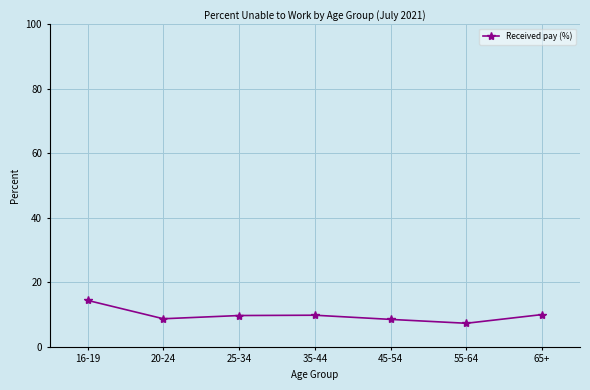

What value does the data have at 25-34?

9.7